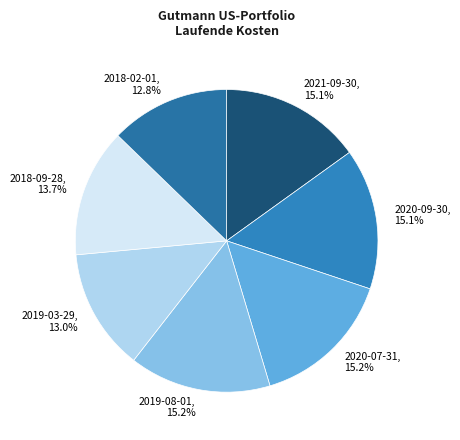

To the nearest percent, what portion does 2018-09-28 represent?

14%